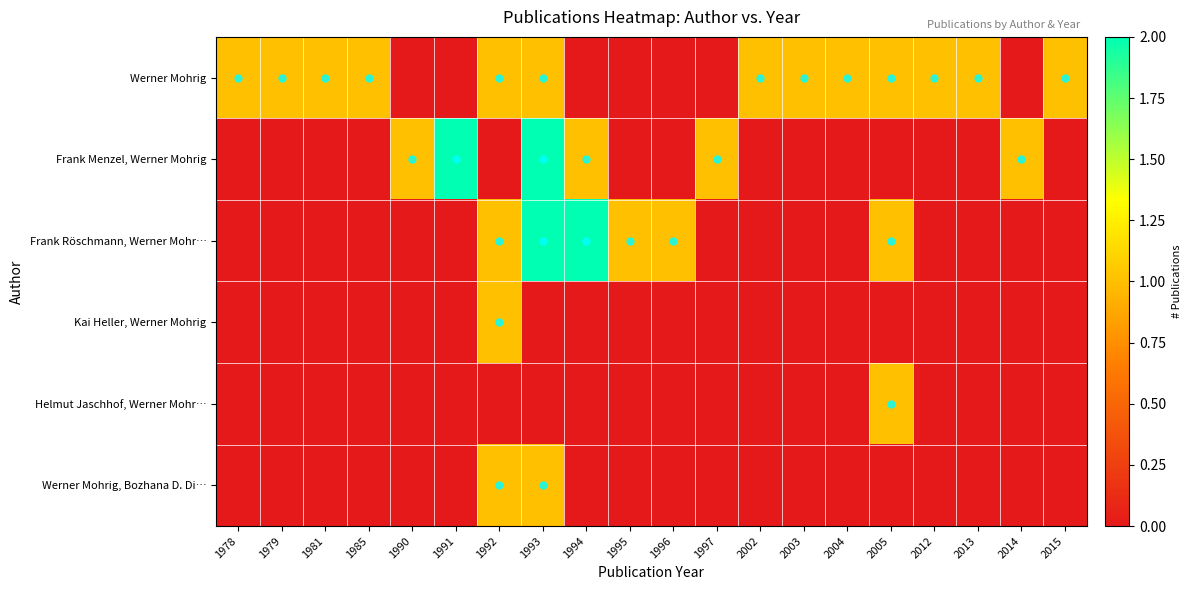

At how many categories does at least one series exceed 1?

3